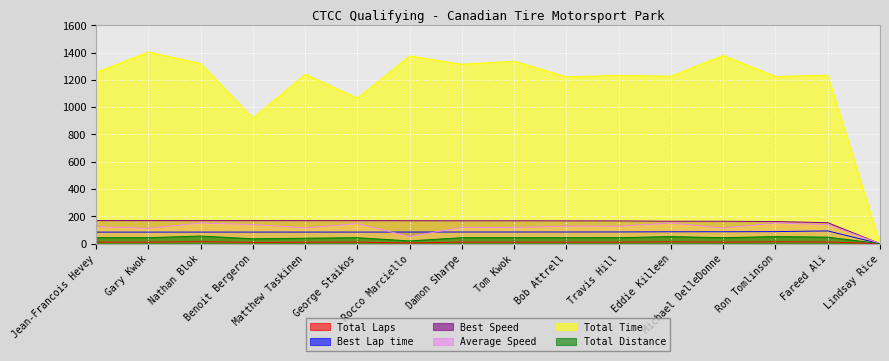

Rank the series at Benoit Bergeron from lowest to highest value.

Total Laps, Total Distance, Best Lap time, Average Speed, Best Speed, Total Time